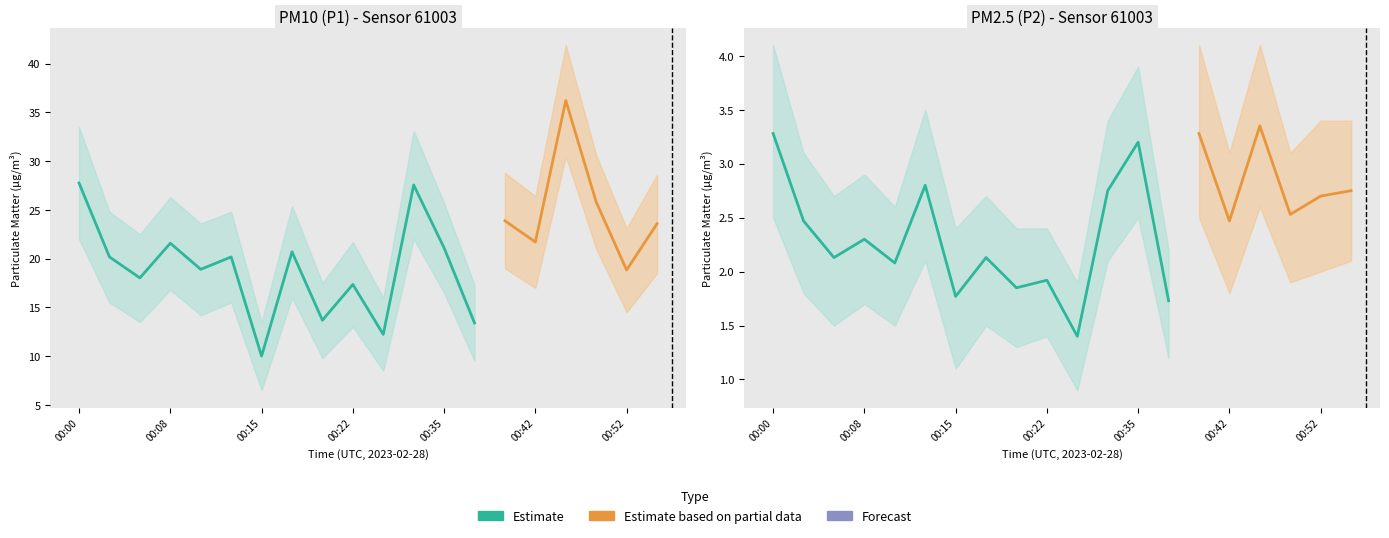

How many series are shown in this chart?

2